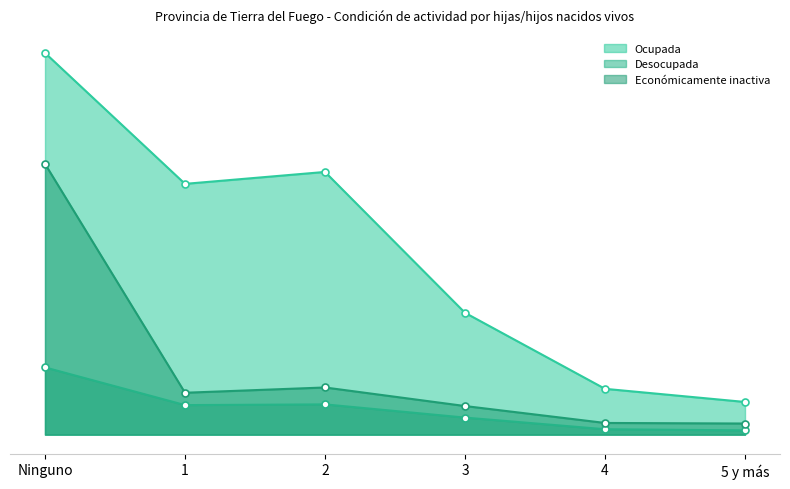

What is the sum of the Ocupada values at 1 and 2?

7193